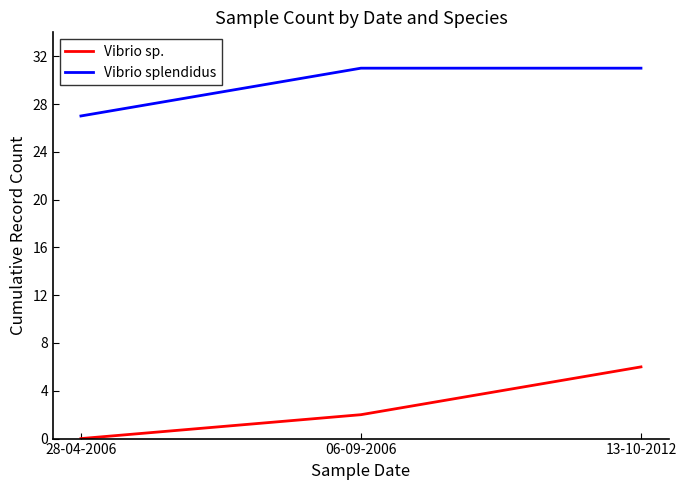

How many values in the Vibrio splendidus series are below 31?

1